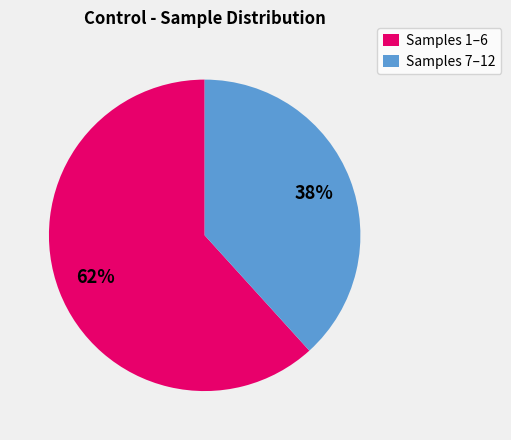

To the nearest percent, what is the combined percentage of Samples 7–12 and Samples 1–6?

100%